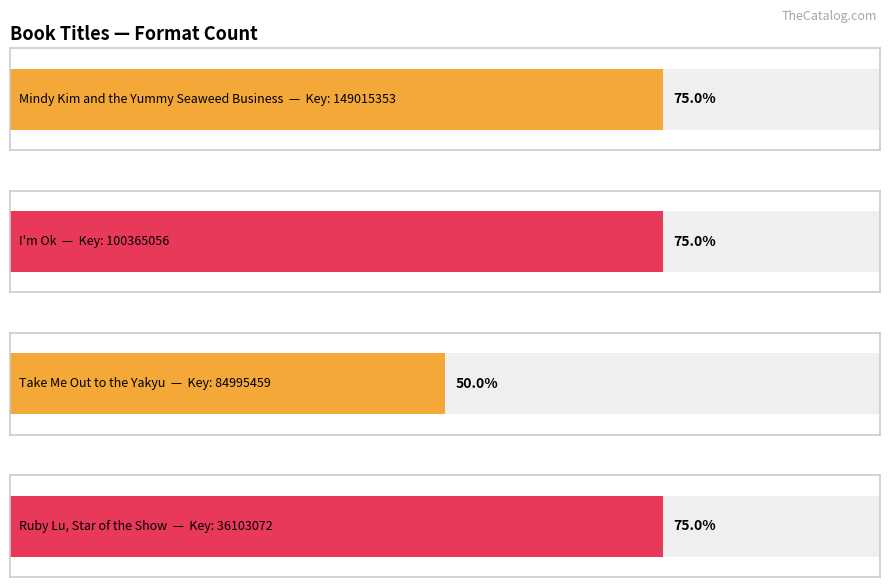

At which label is the value closest to 2?

Take Me Out to the Yakyu